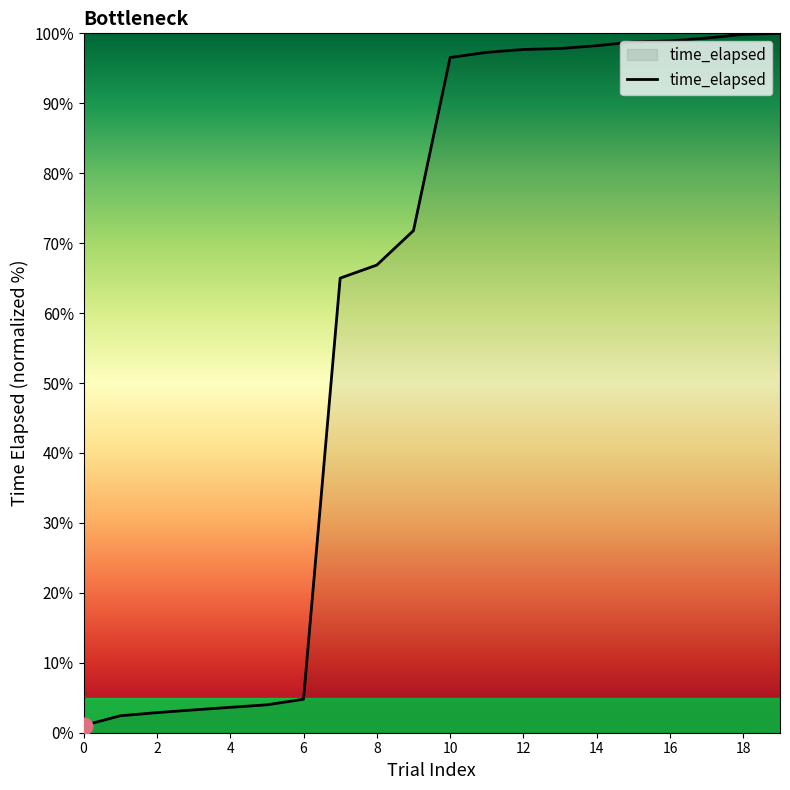

What is the maximum value shown in the chart?

100.0